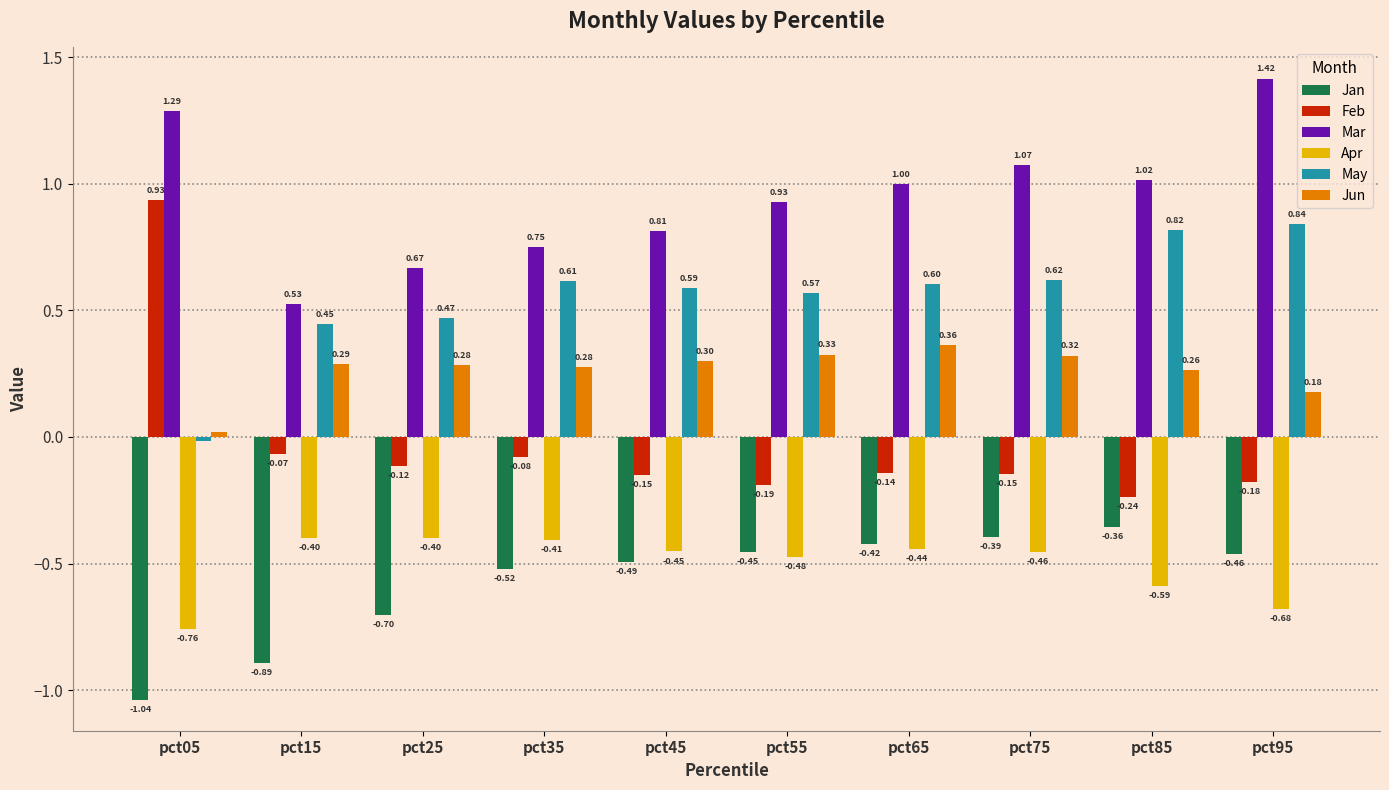

What is the sum of all Jun values?

2.6